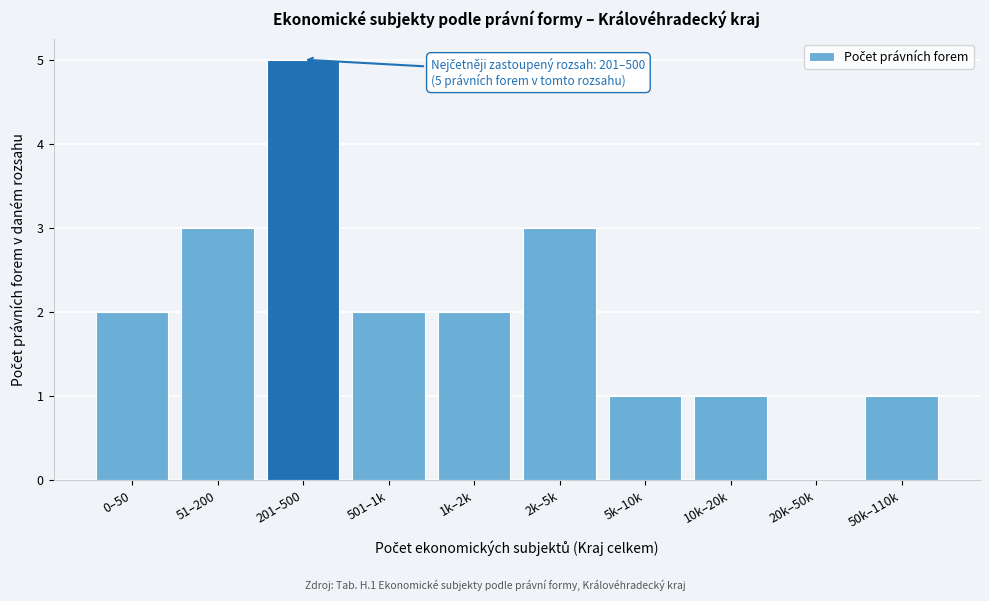

Reading left to right, what are all the values shown in this chart?

0–50=2	51–200=3	201–500=5	501–1k=2	1k–2k=2	2k–5k=3	5k–10k=1	10k–20k=1	20k–50k=0	50k–110k=1